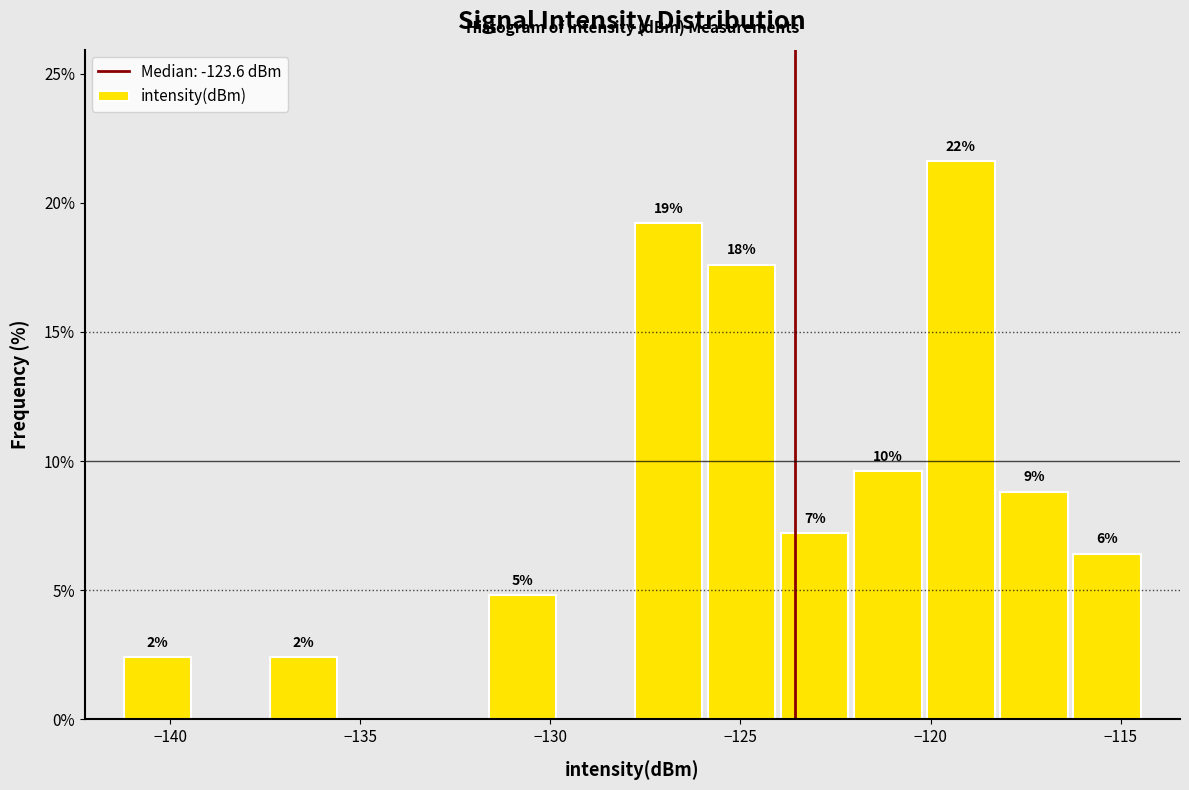

Read against the x-axis, roughly where is the centre of the tallest bar?

-119.0